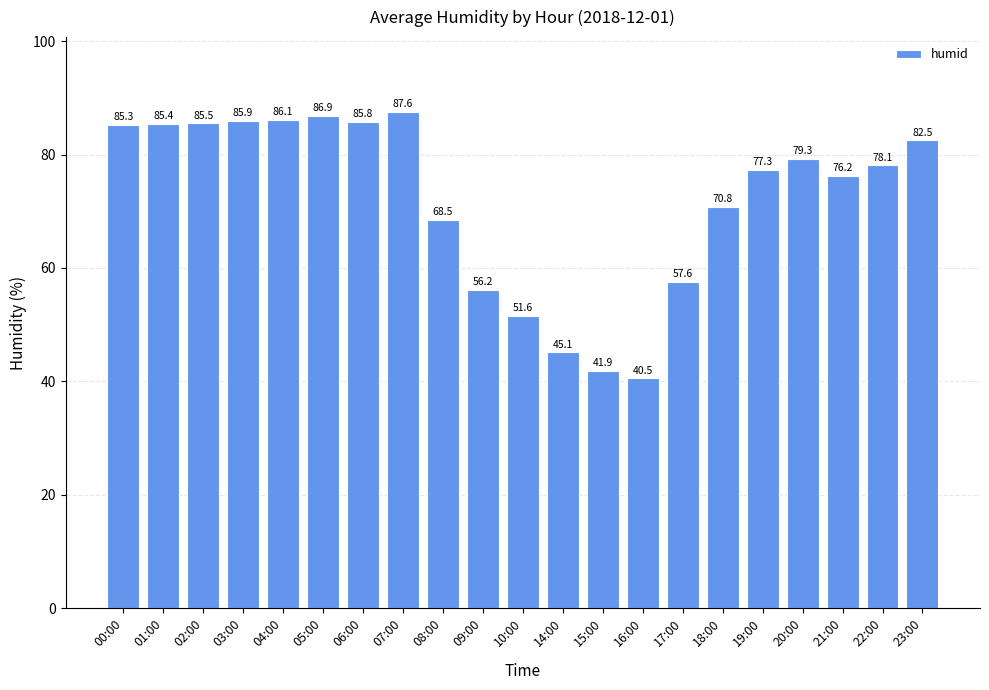

List the labels in order of value, largest first.

07:00, 05:00, 04:00, 03:00, 06:00, 02:00, 01:00, 00:00, 23:00, 20:00, 22:00, 19:00, 21:00, 18:00, 08:00, 17:00, 09:00, 10:00, 14:00, 15:00, 16:00